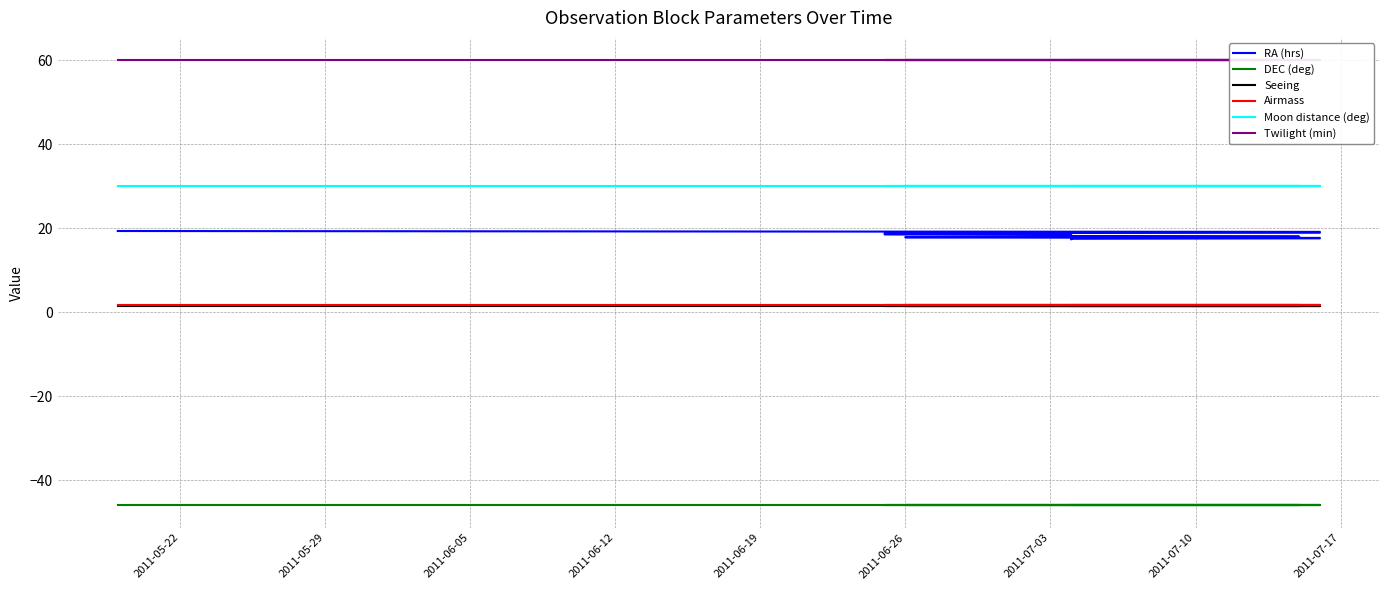

What is the label of the 18th point from the right?

2011-06-05